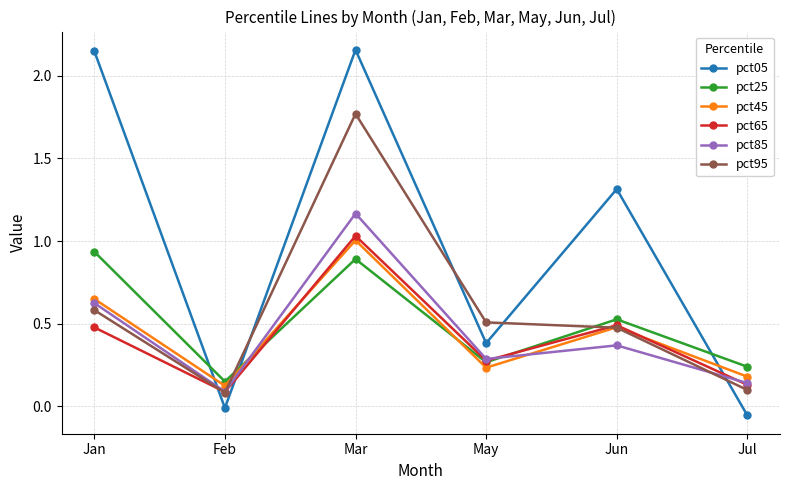

How many interior local valleys does the pct25 series have?

2